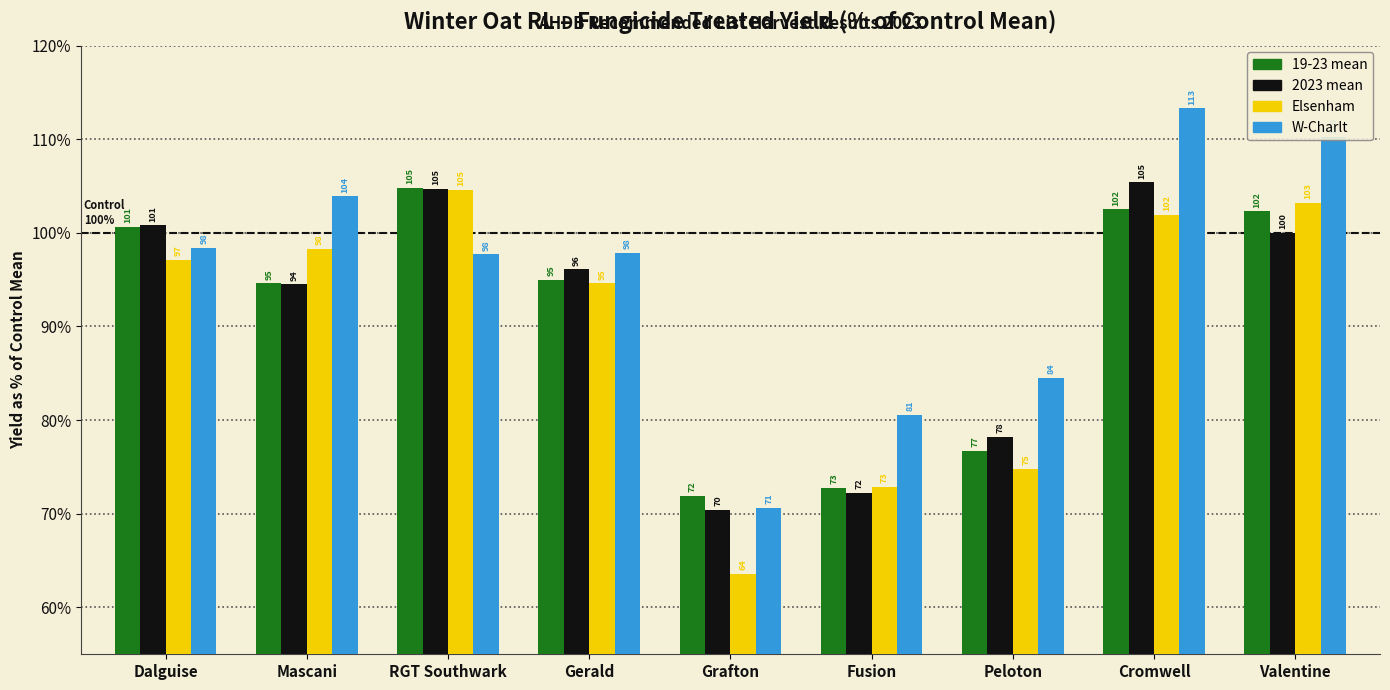

What is the greatest value displayed?

113.3